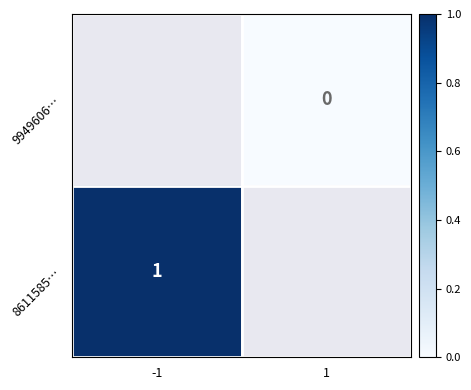

Is the value of 9949606… at 1 greater than the value of 8611585… at 1?

No